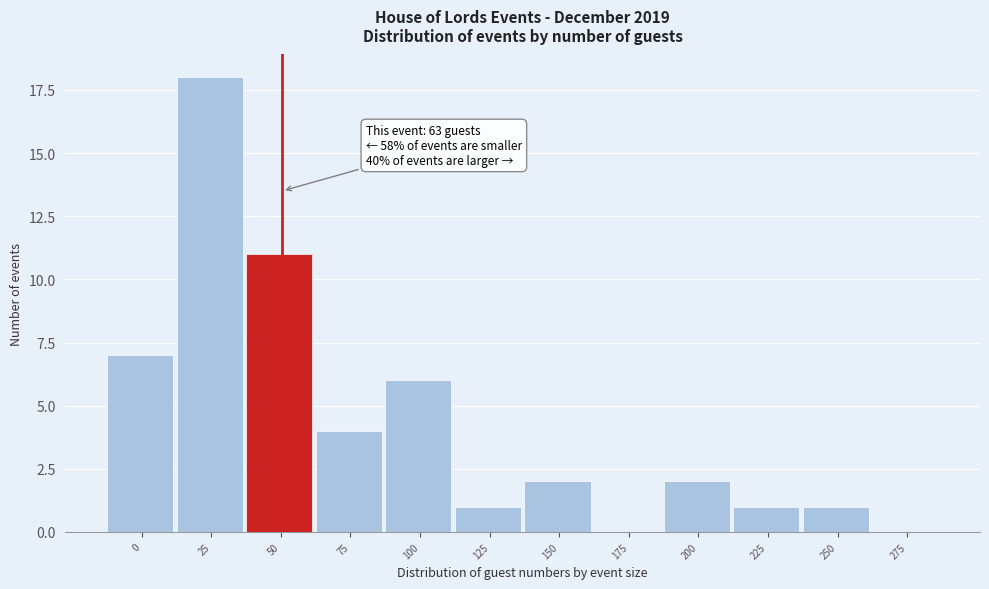

Reading left to right, transcribe all the data shown in this chart.

0=7	25=18	50=11	75=4	100=6	125=1	150=2	175=0	200=2	225=1	250=1	275=0